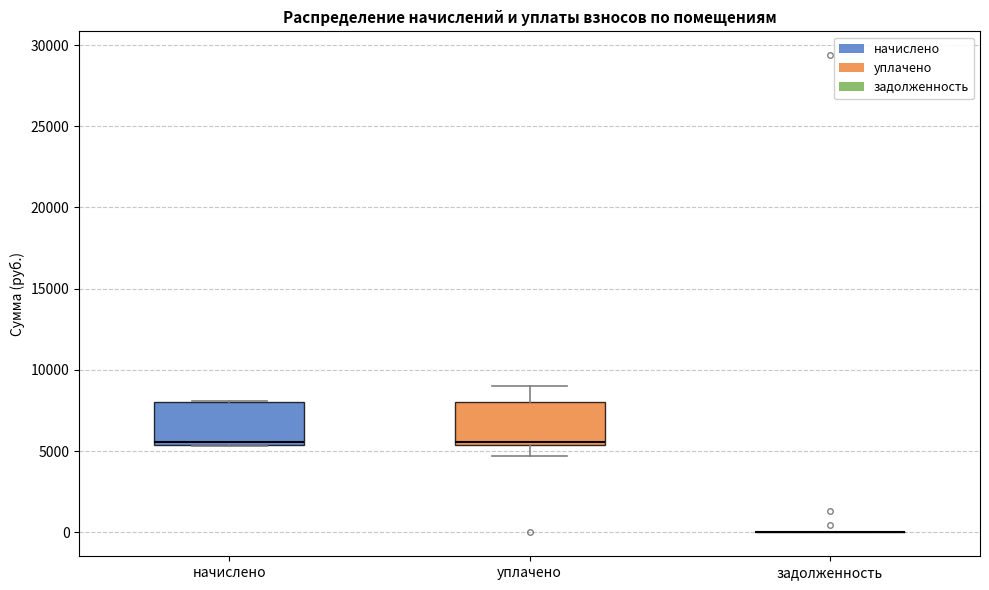

Where is the lower edge of the box for уплачено on the y-axis? The values are not printed on the chart, so give them approximately, as read against the axis.

5500